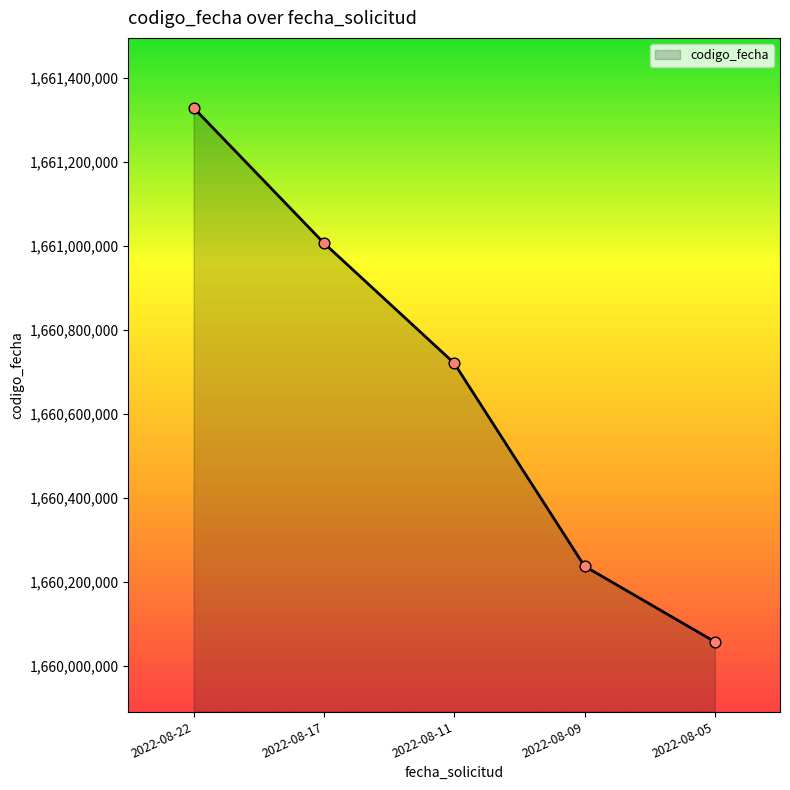

What is the change in value from 2022-08-17 to 2022-08-05?

-948133